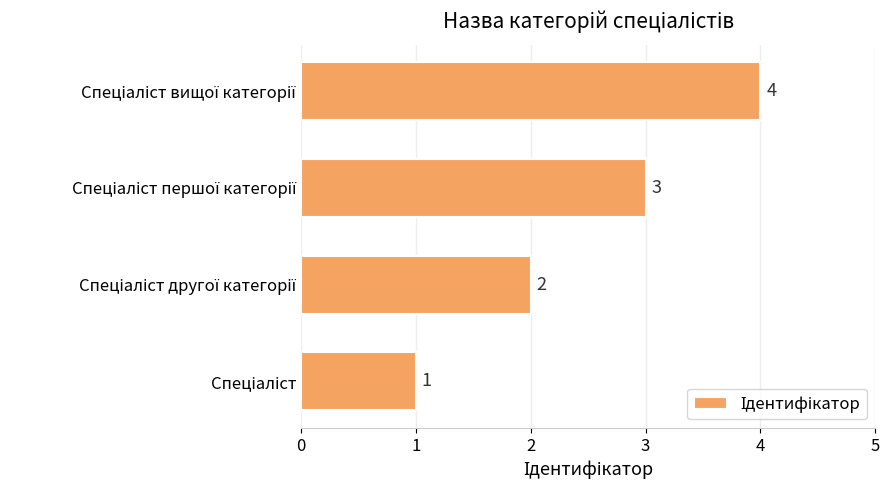

What is the greatest value displayed?

4